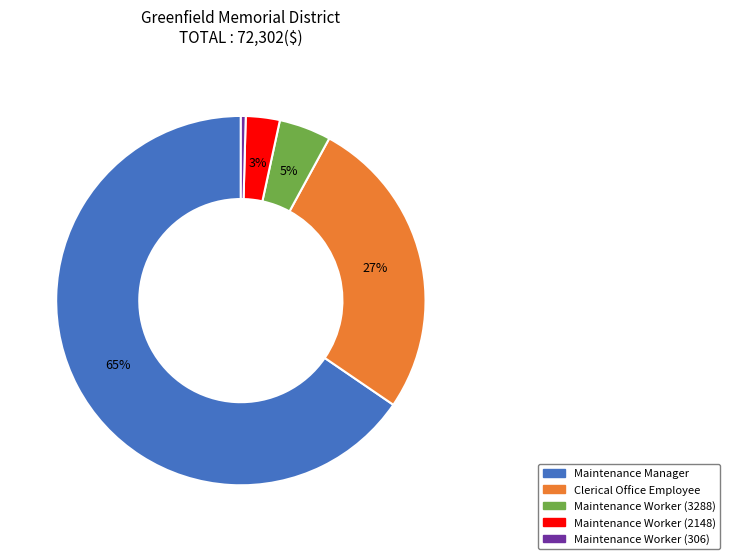

Which slice is the largest?

Maintenance Manager